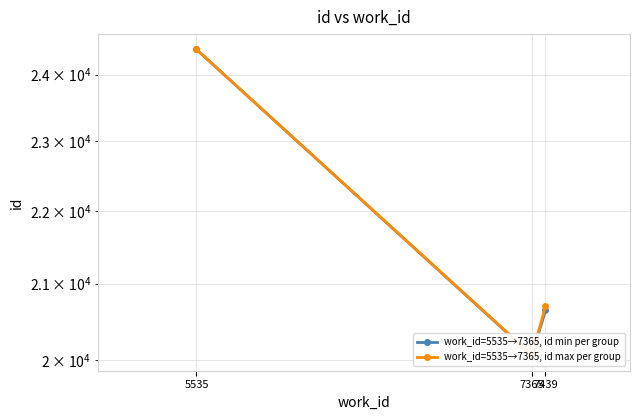

What is the difference between the maximum and minimum values in the work_id=5535→7365, id min per group series?

4330